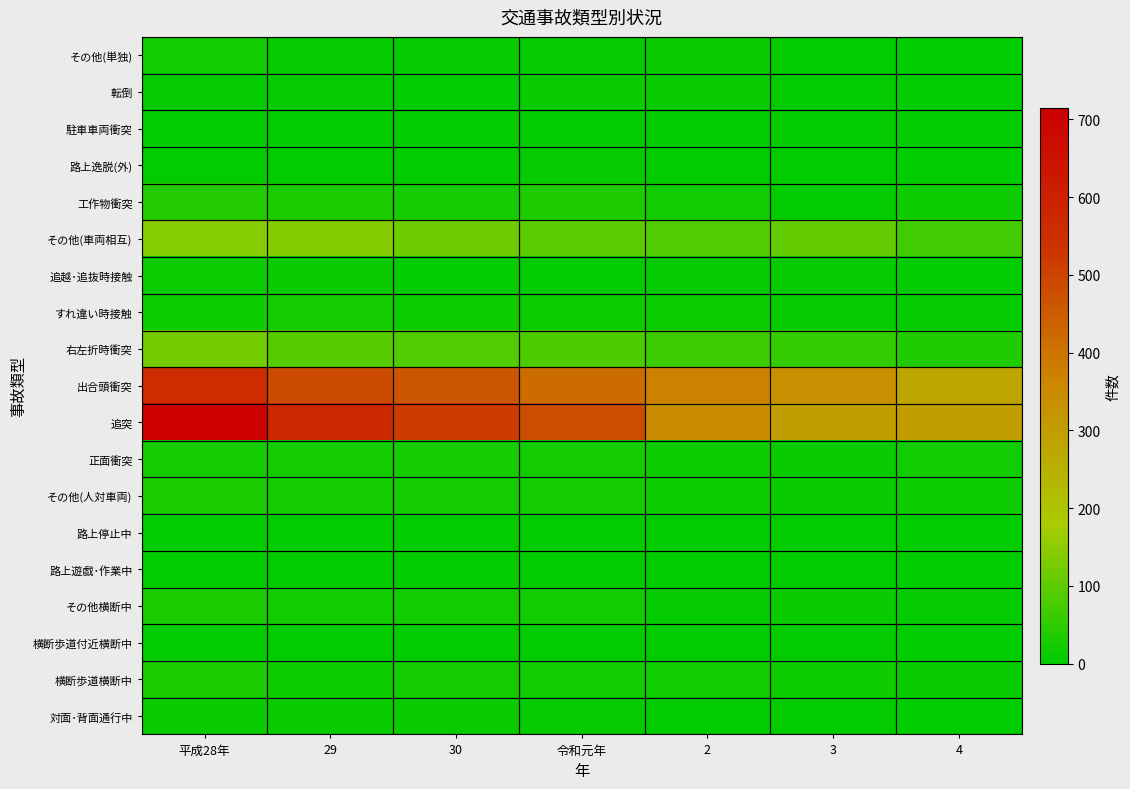

Which series has the largest total across all categories?

追突